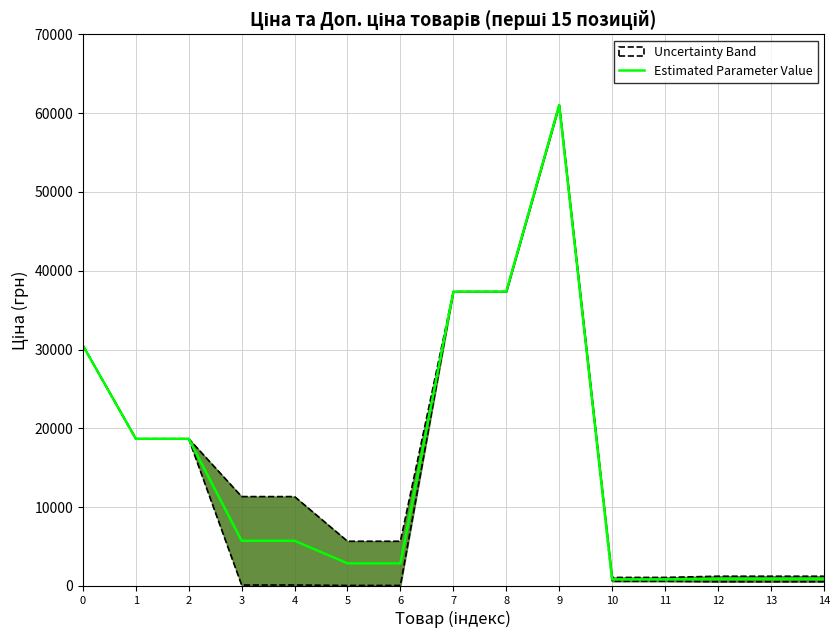

How many points are higher than both their immediate neighbors (excluding endpoints)?

1